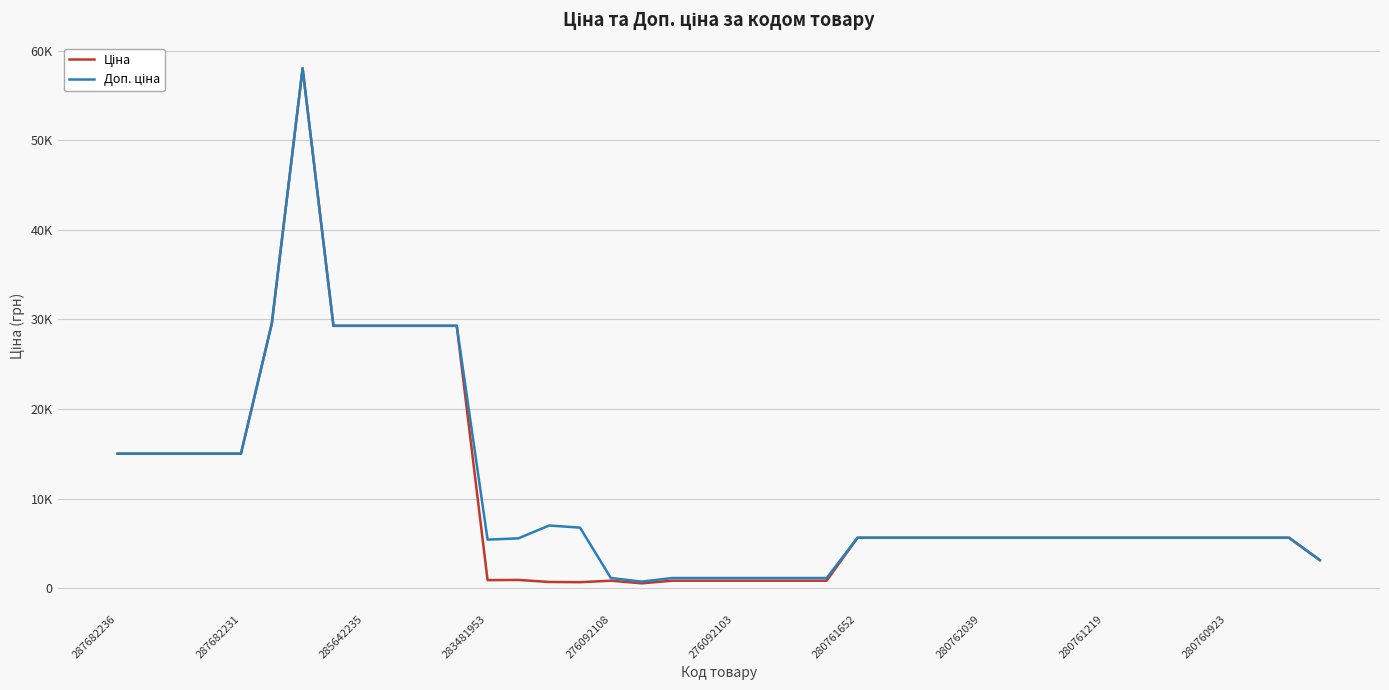

Is this an area chart (filled region under the line)?

No